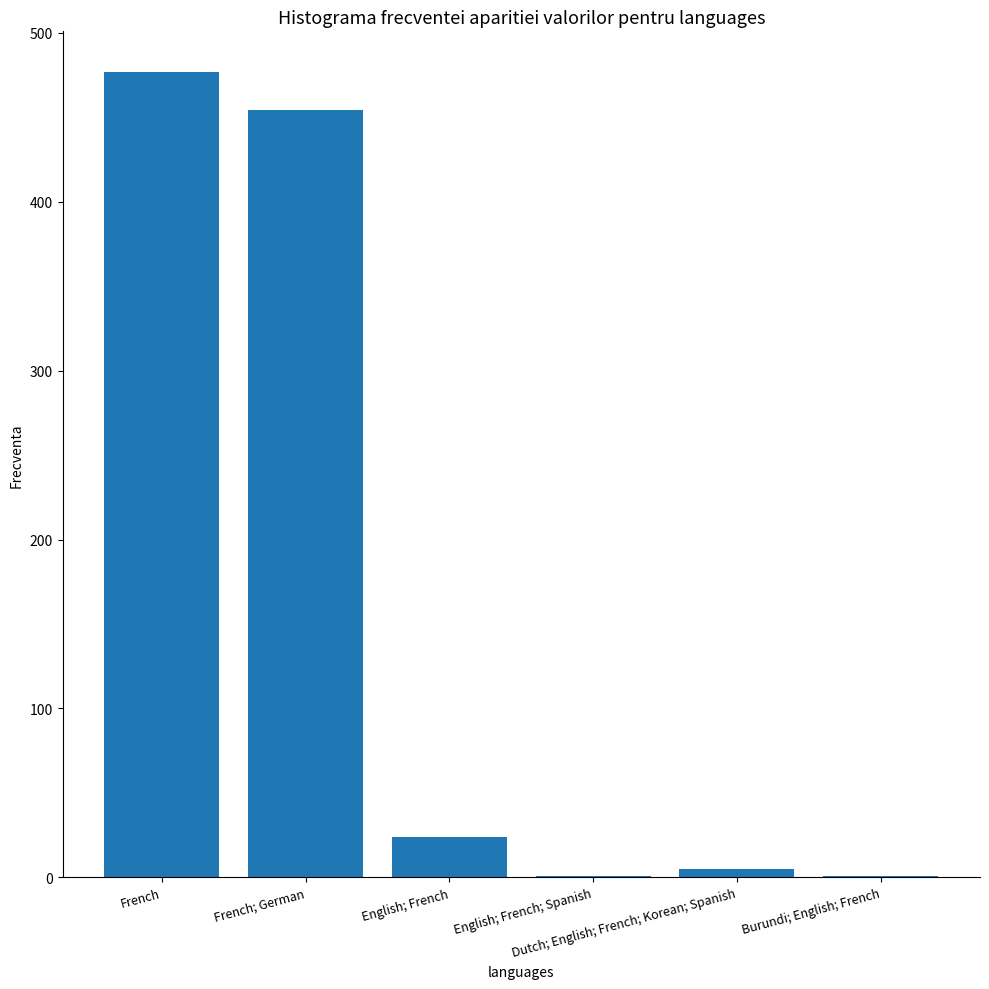

What is the sum of all values?

962